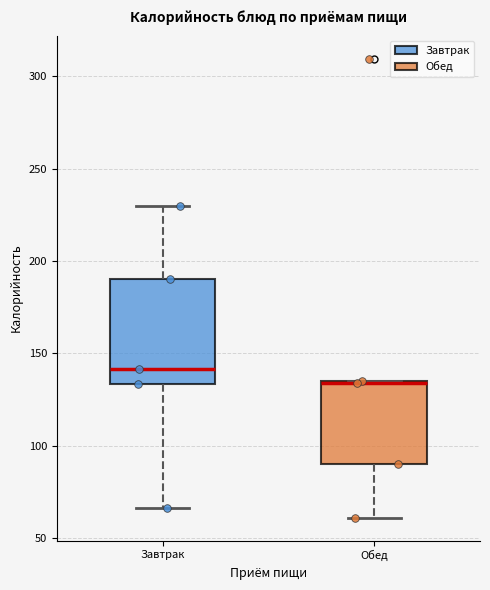

Reading left to right, transcribe this box plot: for each box, give where its median line is, the range the box spans, and where its two whiskers end, as read against the y-axis. The values are not printed on the chart, so give them approximately, as read against the axis.

Завтрак: median 140, box 135 to 190, whiskers 65 to 230
Обед: median 135, box 90 to 135, whiskers 60 to 135